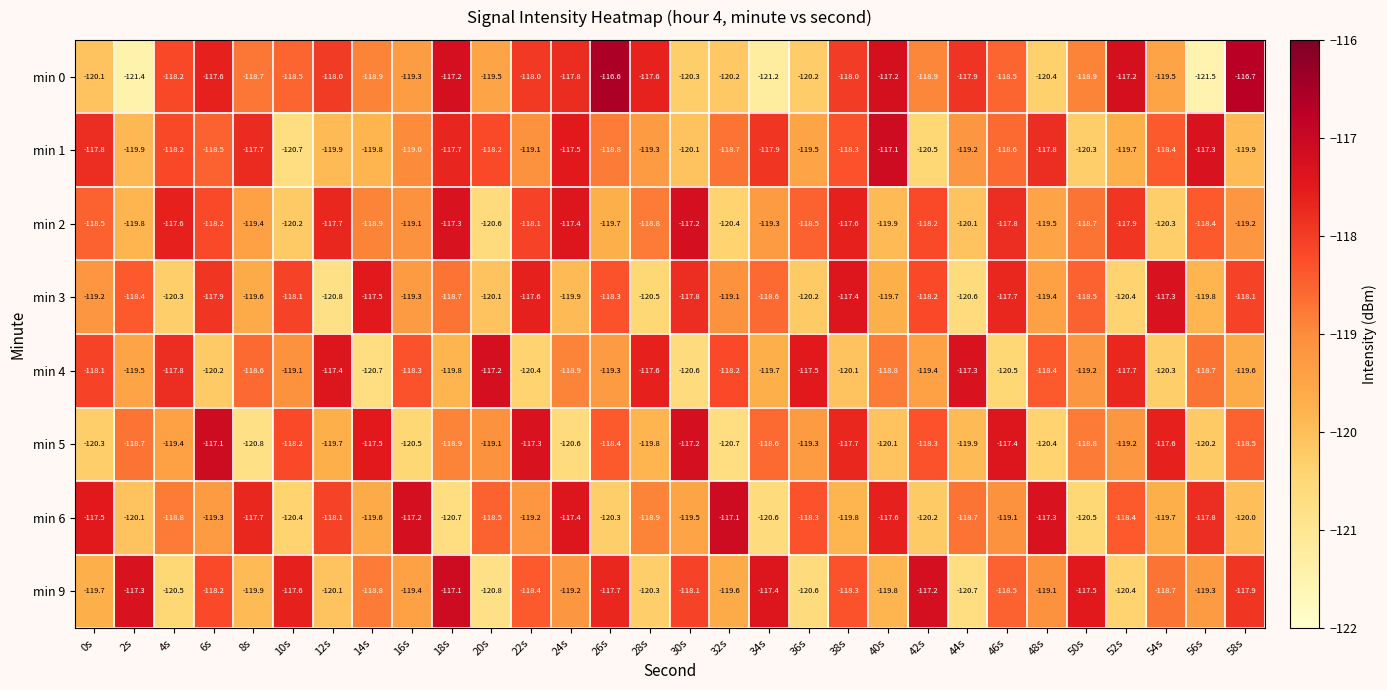

Count the number of data series in this chart.

8